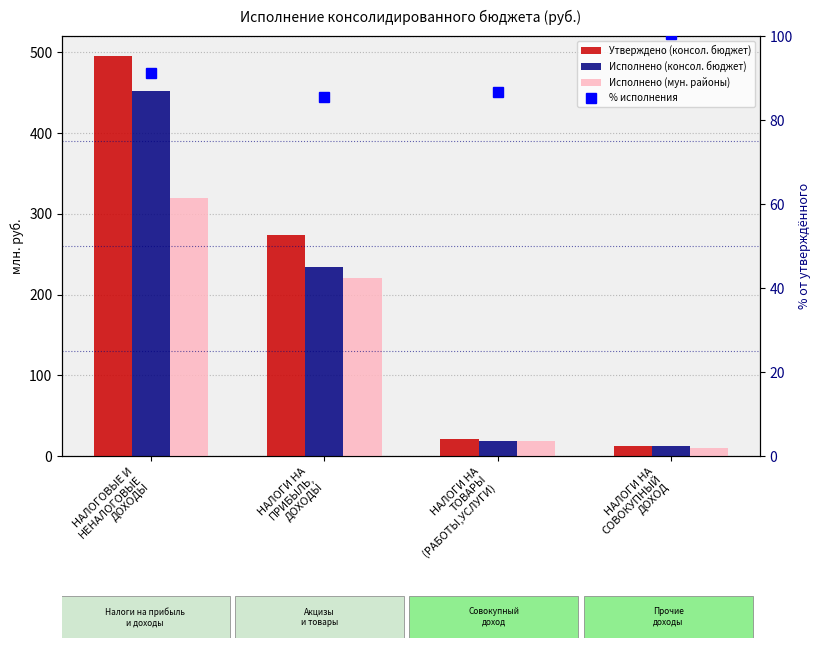

What are all the series names shown in the legend?

Утверждено (консол. бюджет), Исполнено (консол. бюджет), Исполнено (мун. районы), % исполнения